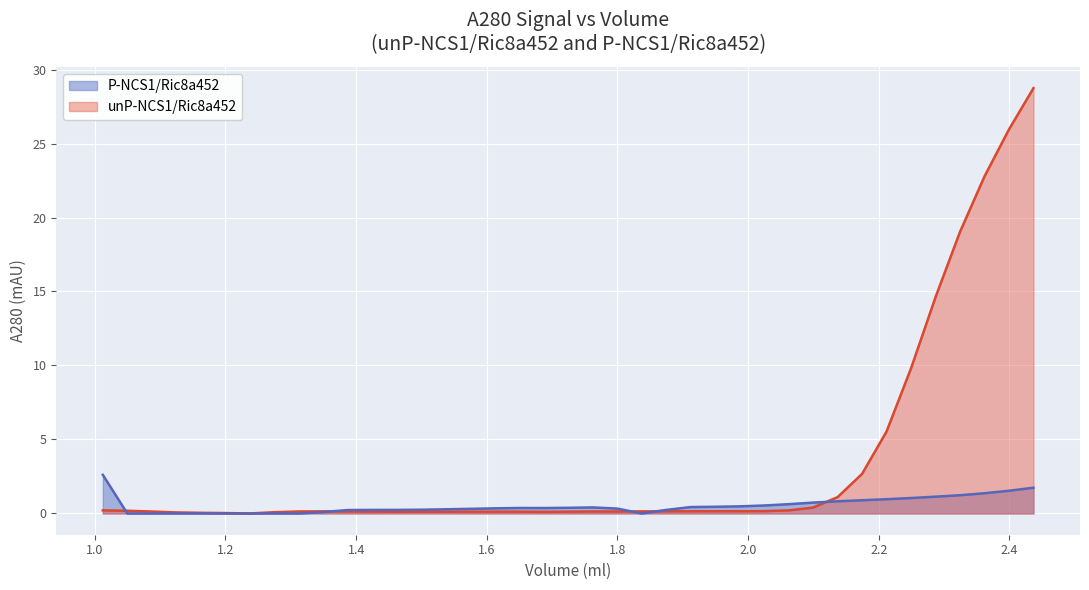

Count the number of data series in this chart.

2